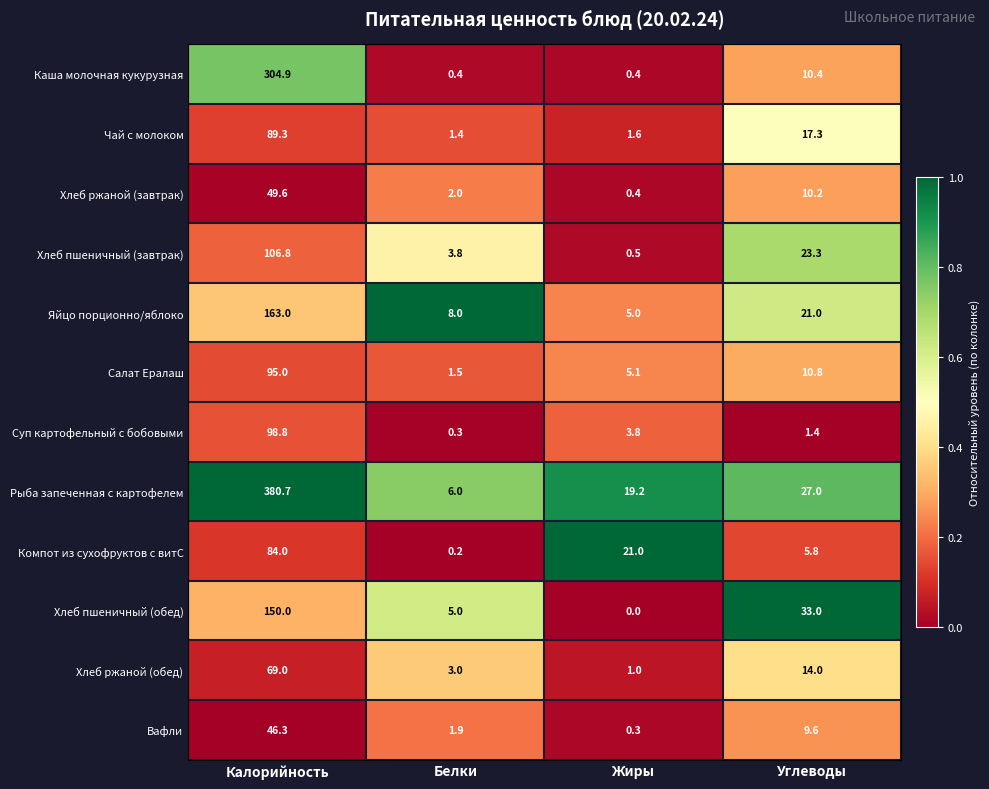

Where does the Хлеб ржаной (обед) series first go above 14?

Калорийность